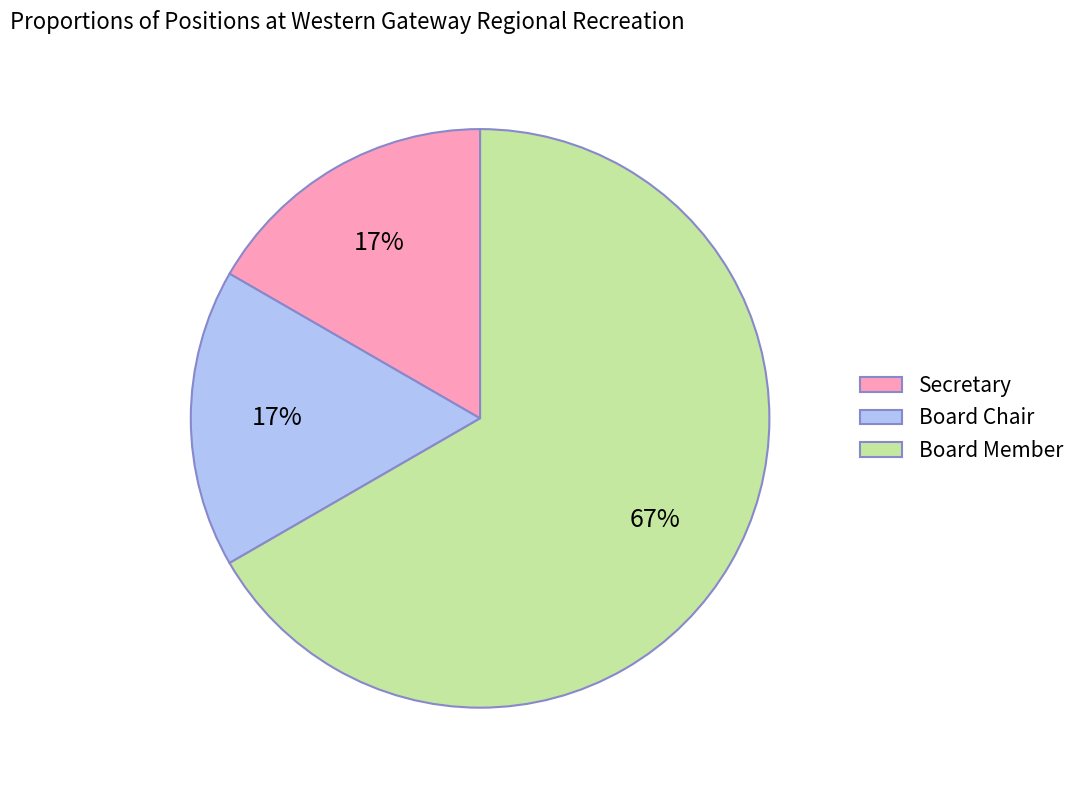

Between Board Chair and Board Member, which is larger?

Board Member